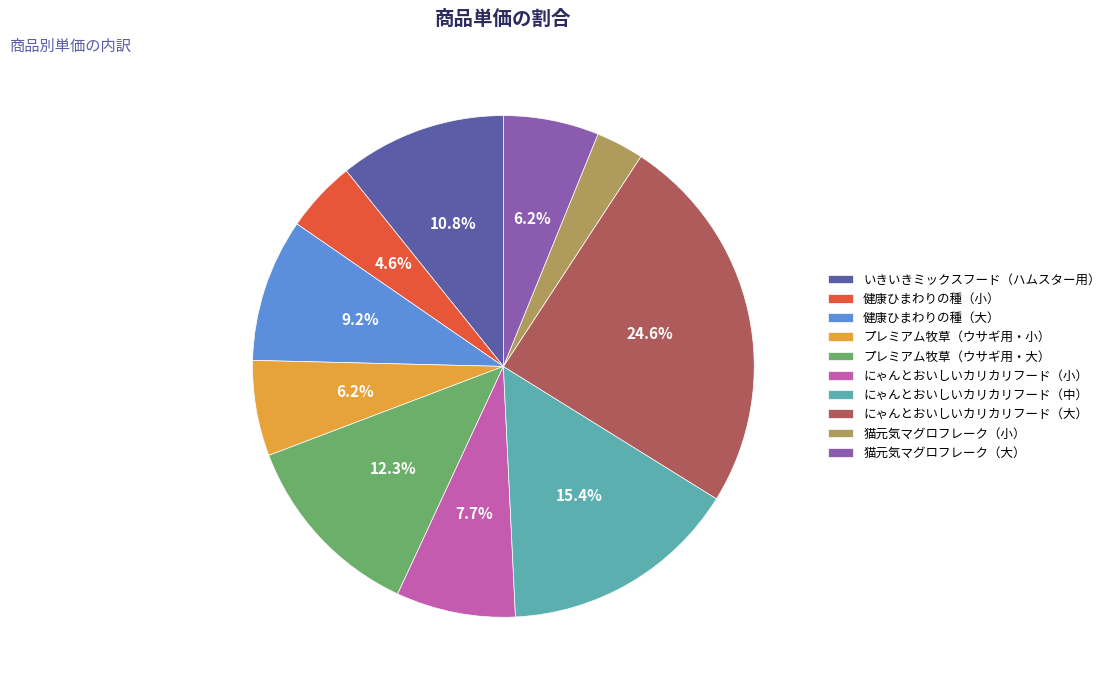

How many segments does this pie chart have?

10